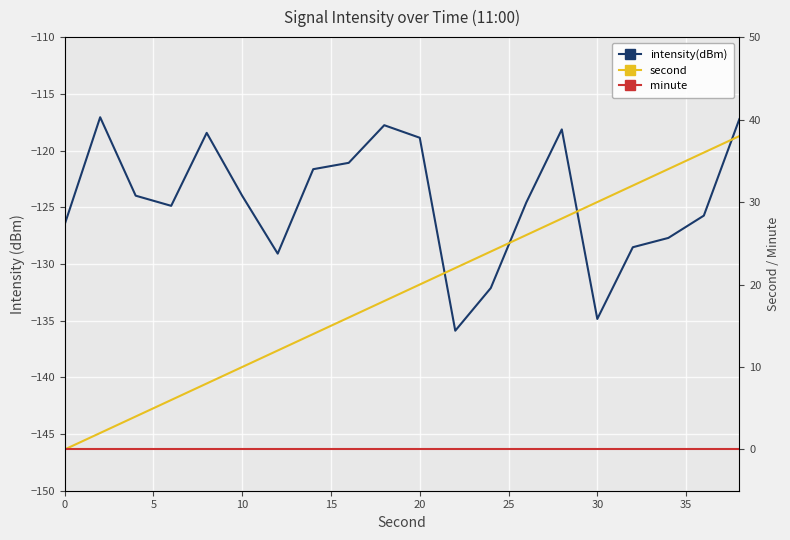

True or false: intensity(dBm) and minute intersect in this chart.

False